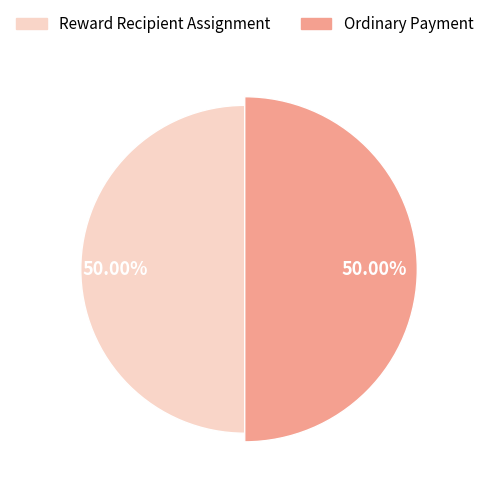

How many segments does this pie chart have?

2